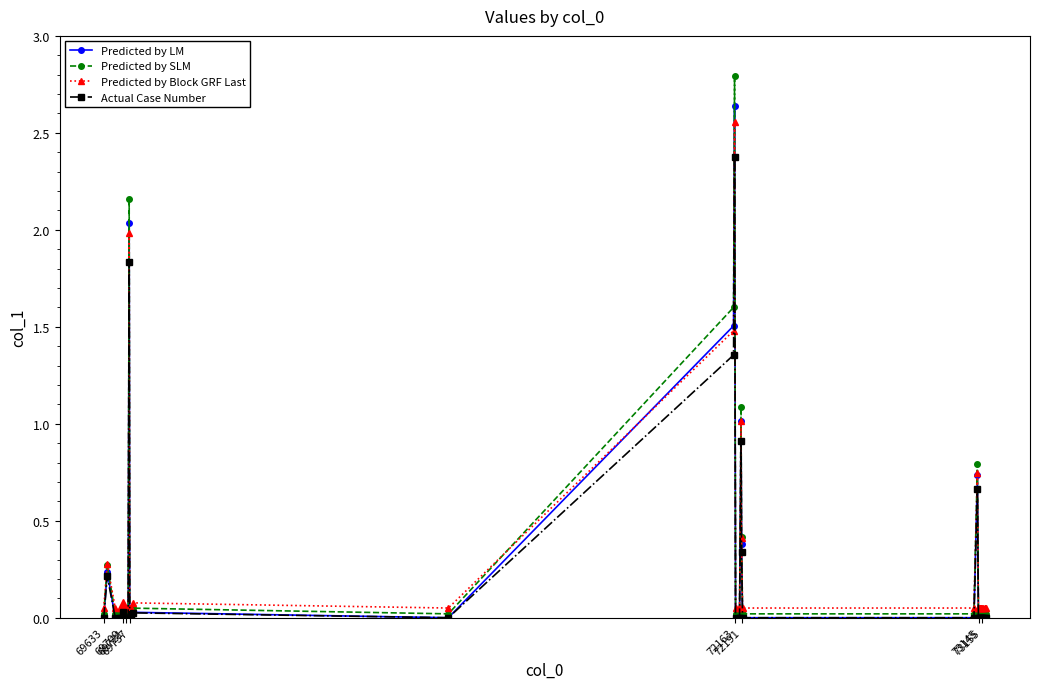

True or false: Actual Case Number has more than 1 points higher than both neighbors.

True